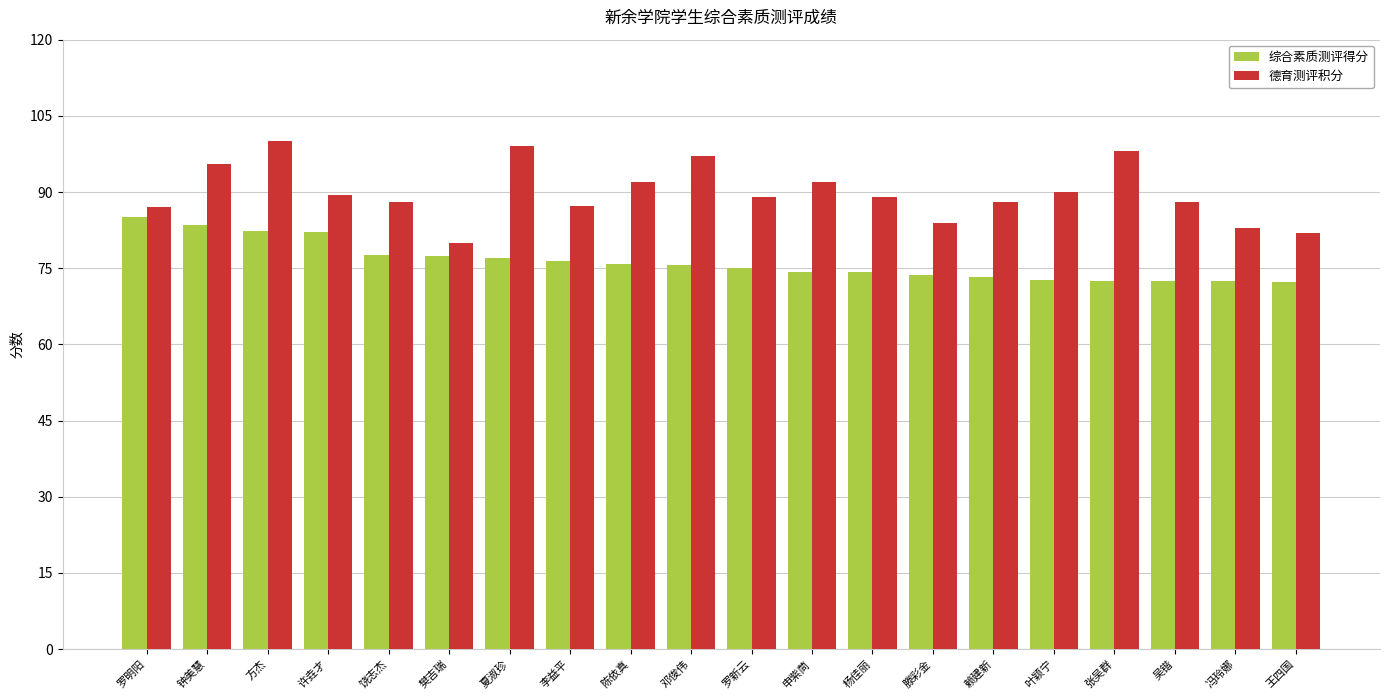

What is the maximum value for 德育测评积分?

100.0